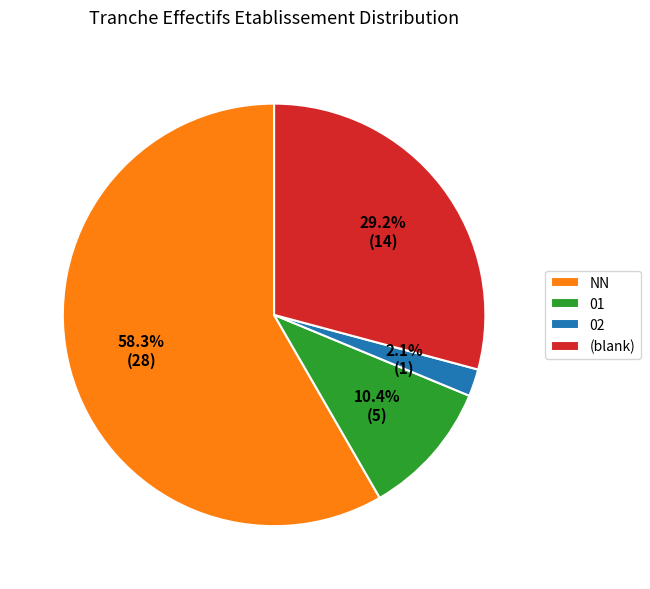

Combined, do 02 and 01 account for over 50%?

No